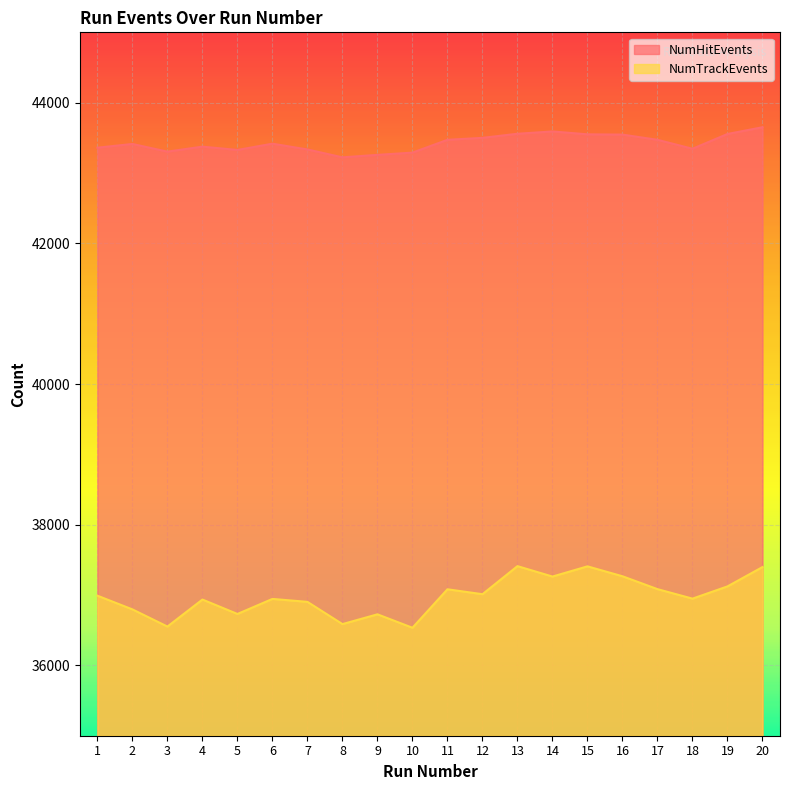

At which category is the sum across all series the highest?

20